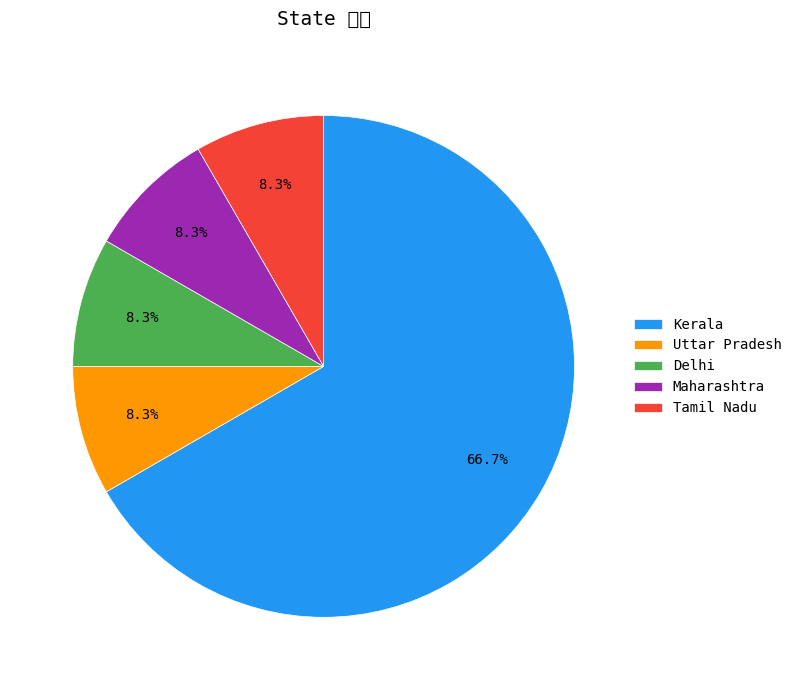

What portion of the pie excludes Tamil Nadu?

91.7%